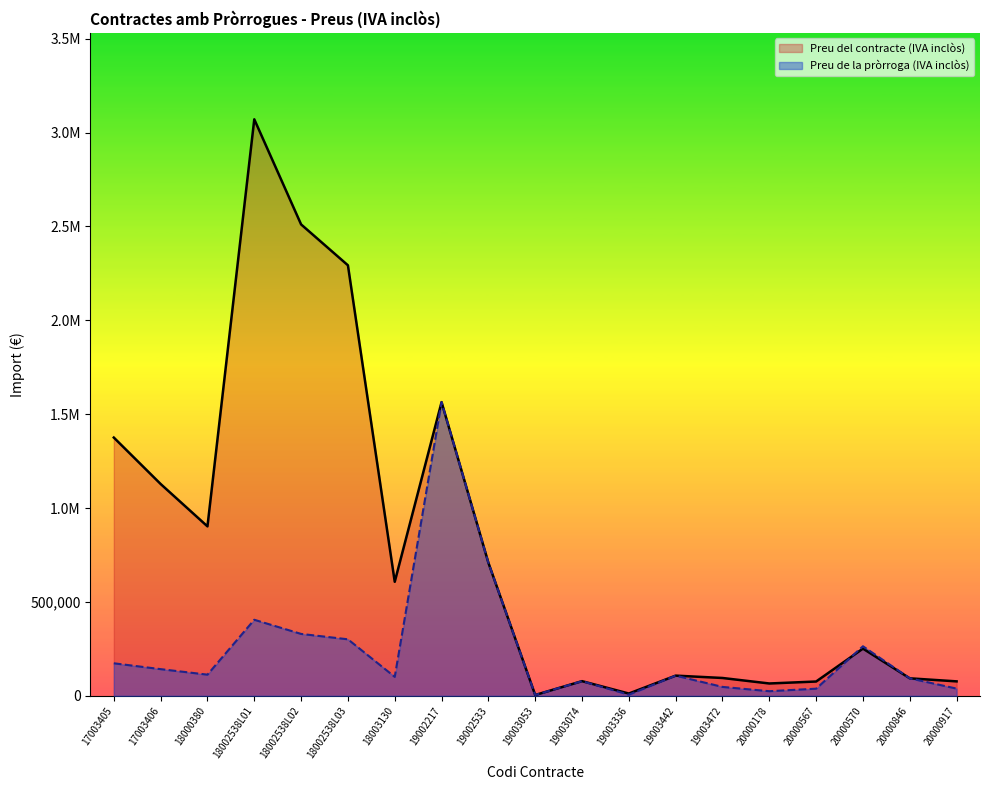

How many categories are shown in the chart?

19